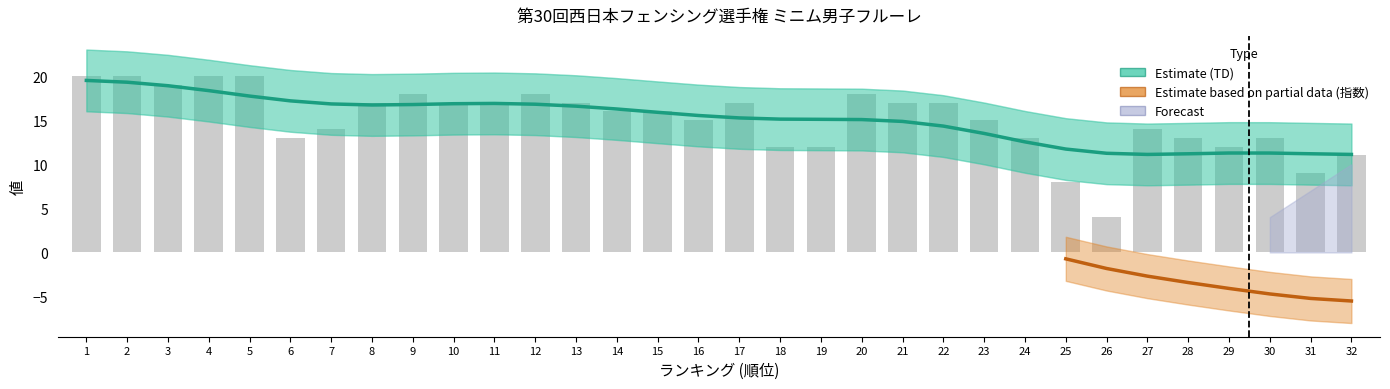

Which label corresponds to the smallest value in the chart?

26